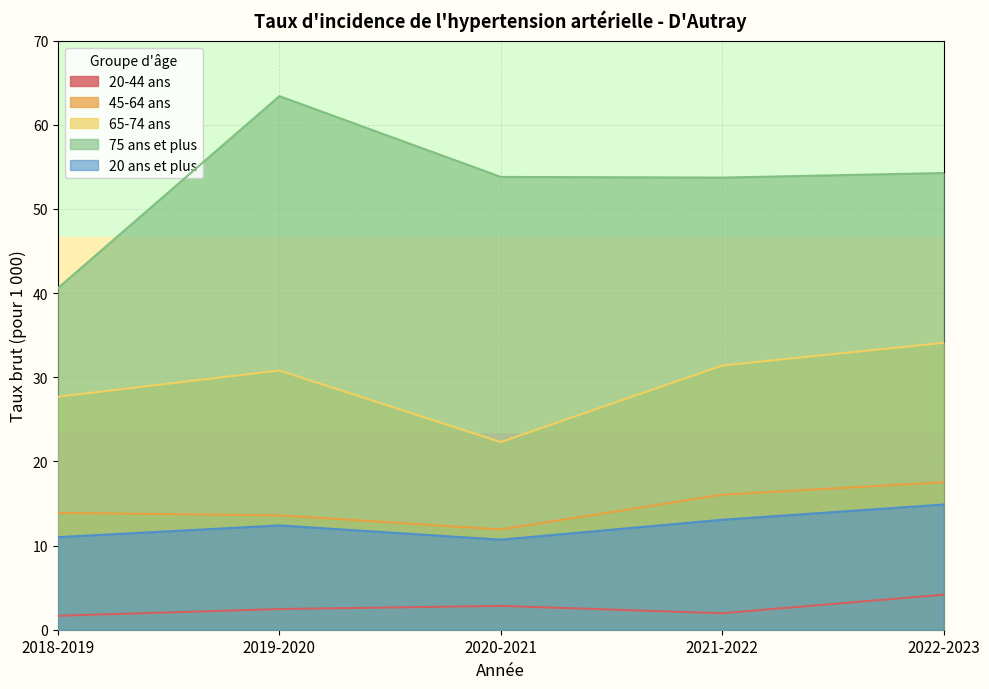

The value of 65-74 ans at 2019-2020 is 30.8. True or false?

True